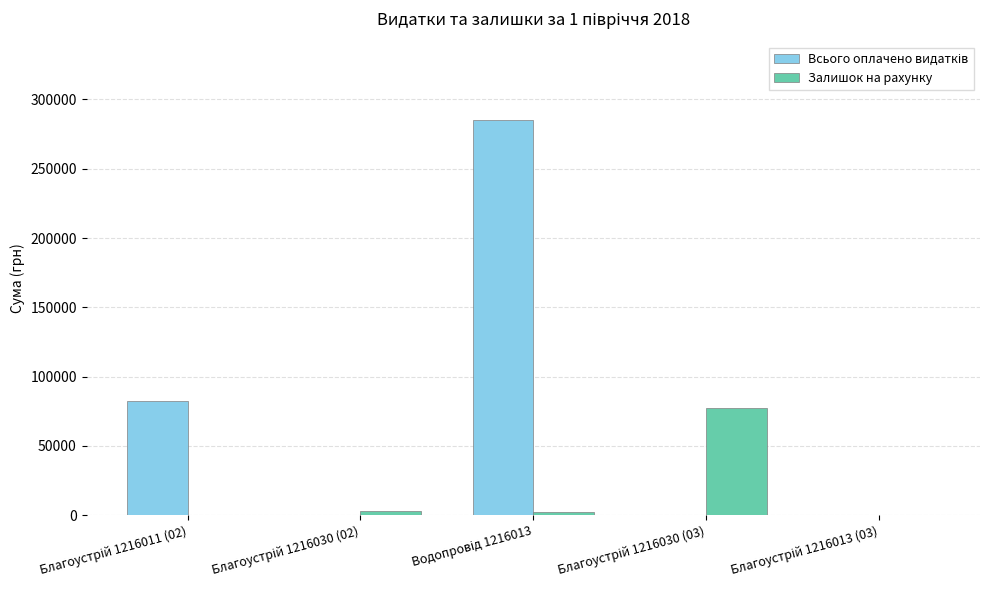

What is the maximum value shown in the chart?

284870.8